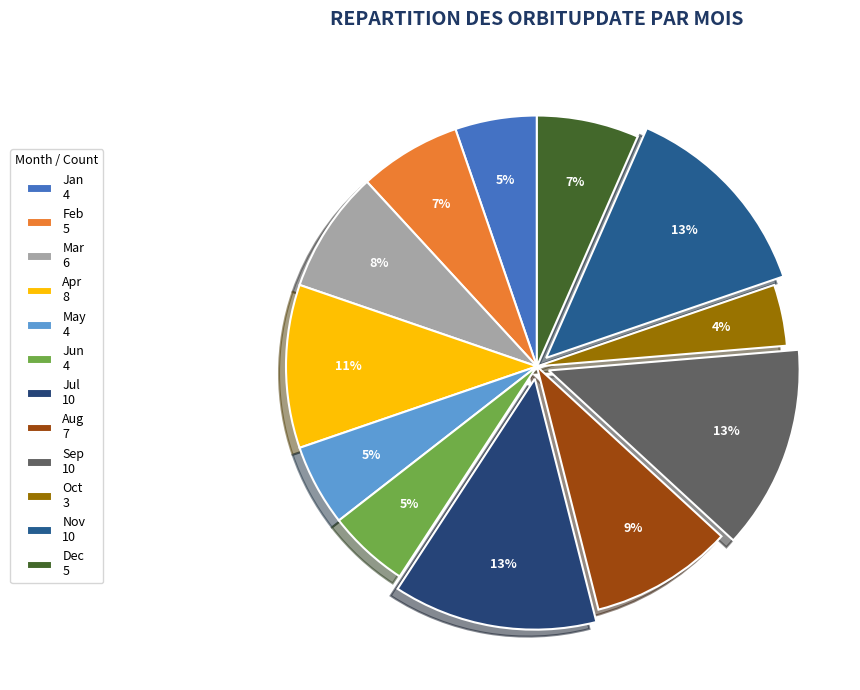

Does Mar represent more than half of the total?

No